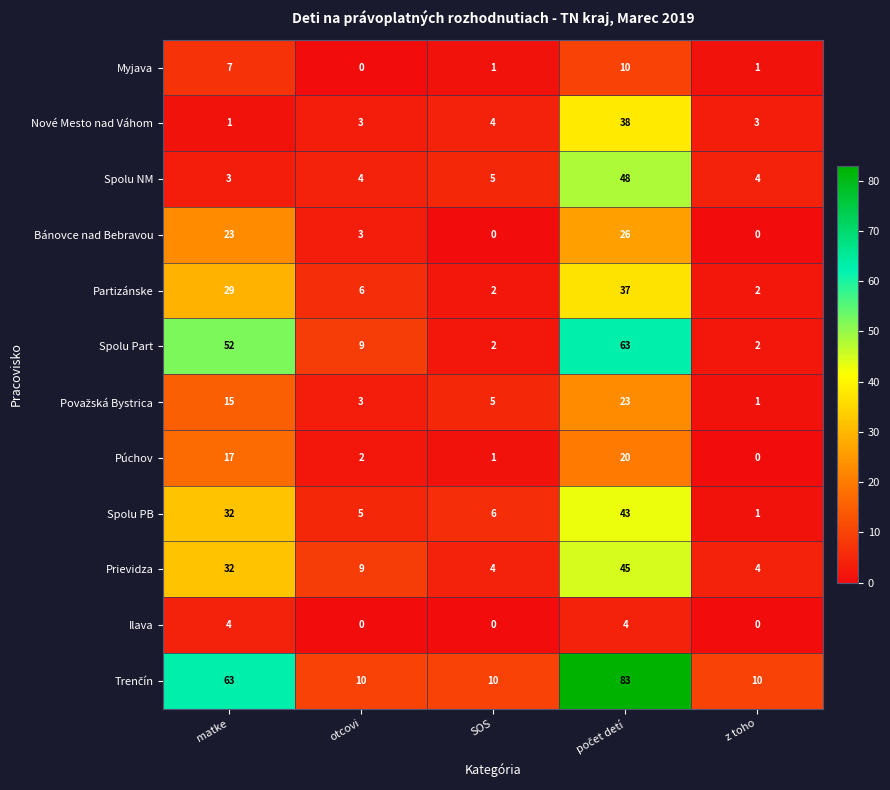

True or false: Partizánske has a value of 1 at SOS.

False